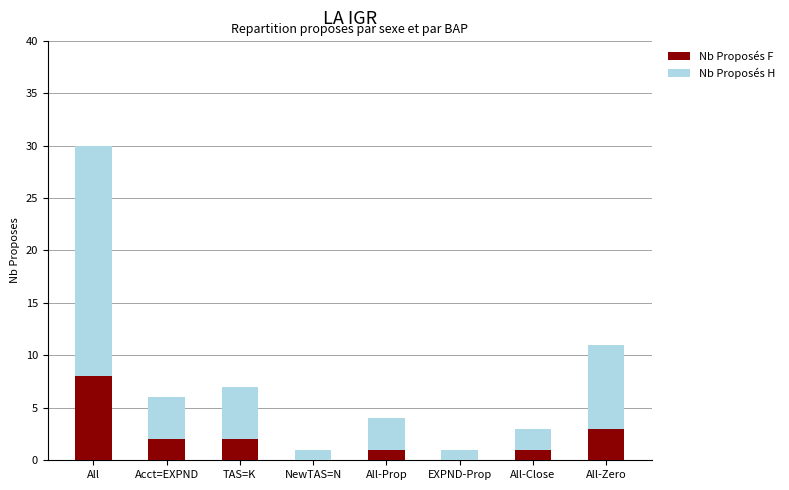

How many series are shown in this chart?

2